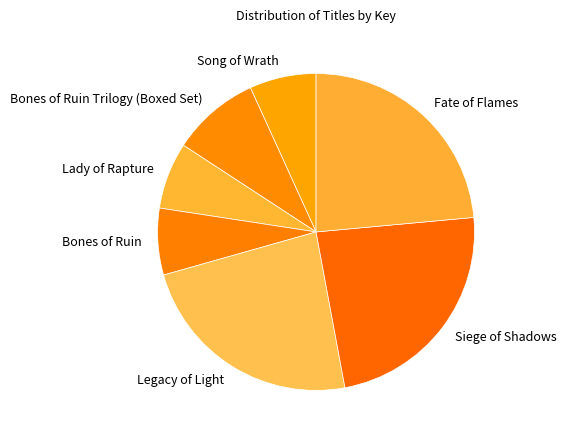

How many segments does this pie chart have?

7